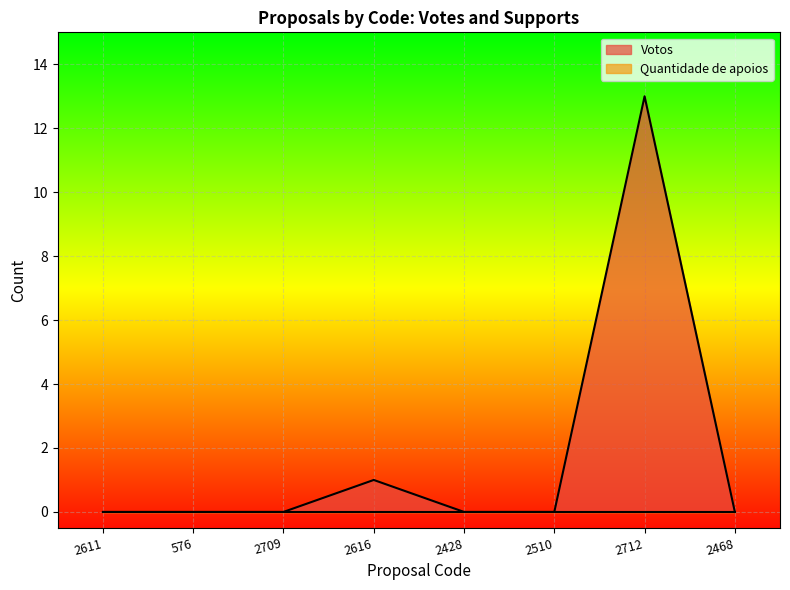

What is the average value?

2